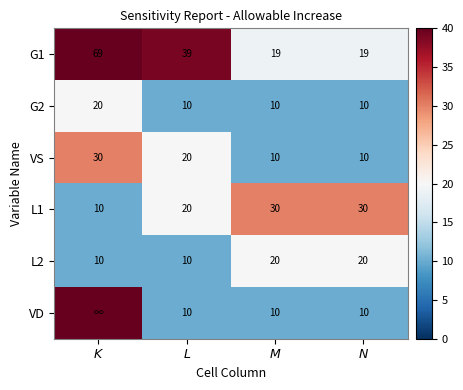

What is the difference between the maximum and minimum values in the G2 series?

10